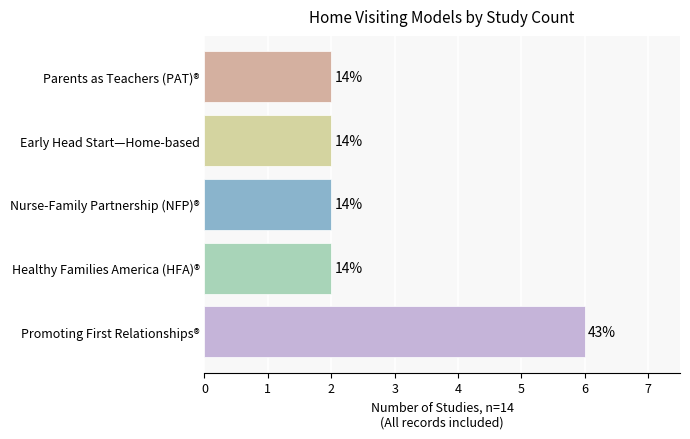

Does the chart contain any negative values?

No